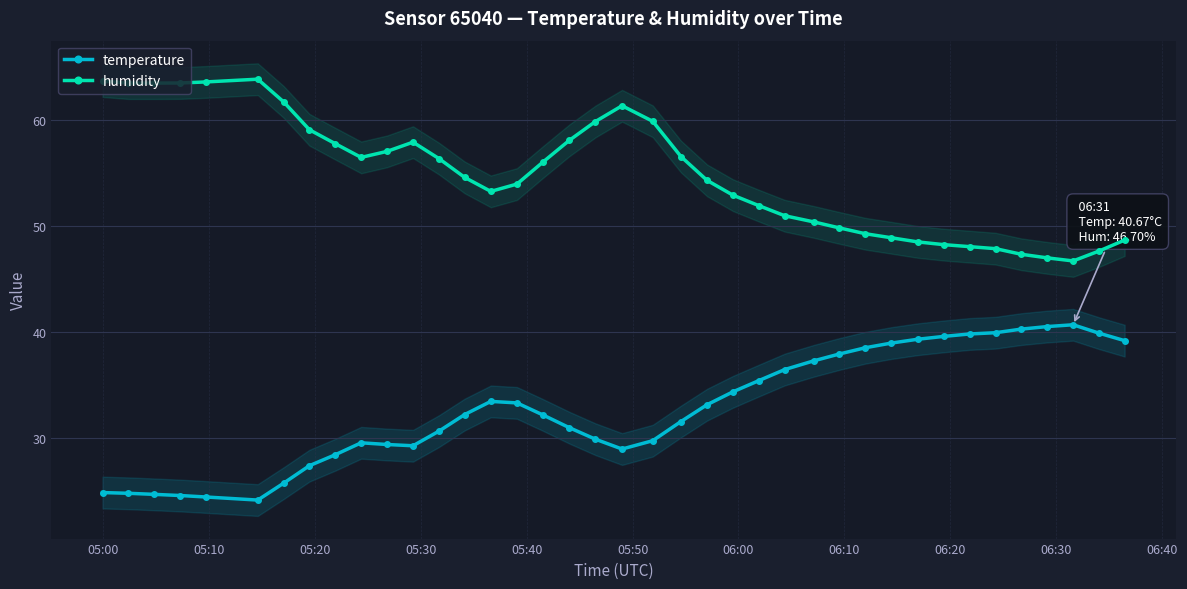

True or false: humidity and temperature intersect in this chart.

False